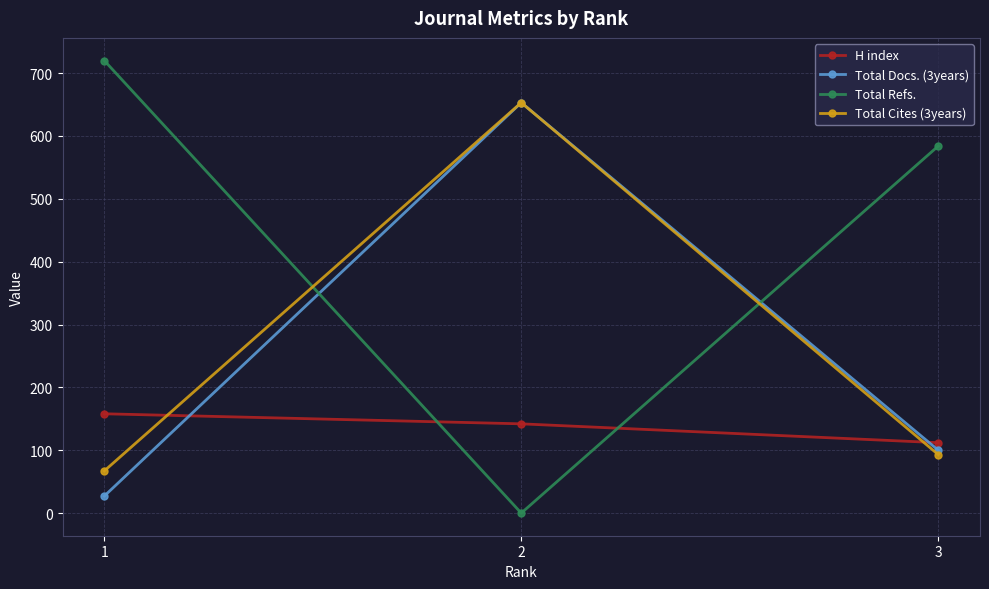

What is the minimum value for Total Cites (3years)?

67